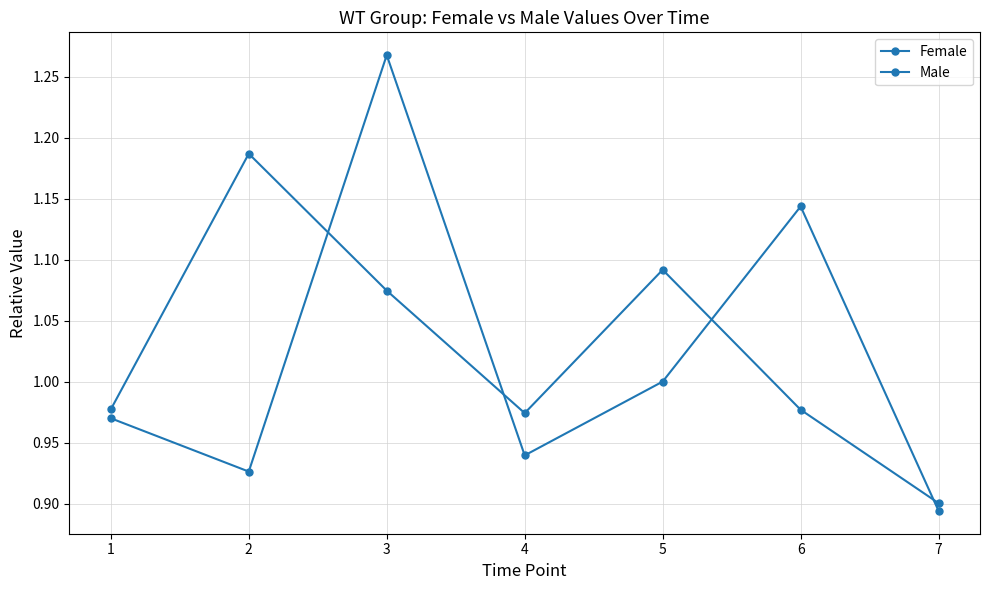

Reading left to right, what are all the values shown in this chart?

Female: 1=1.0	2=0.9	3=1.3	4=0.9	5=1.0	6=1.1	7=0.9
Male: 1=1.0	2=1.2	3=1.1	4=1.0	5=1.1	6=1.0	7=0.9